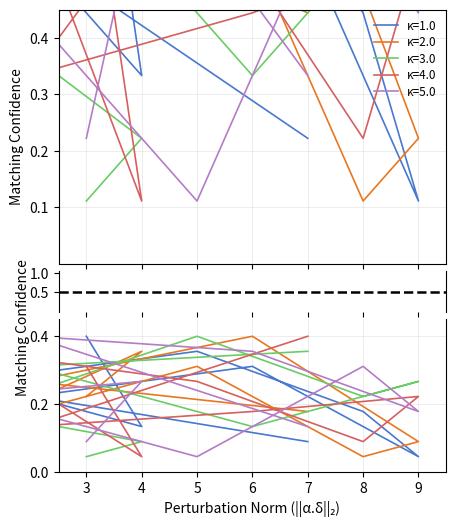

What is the difference between the highest and lowest values at 3?

0.9